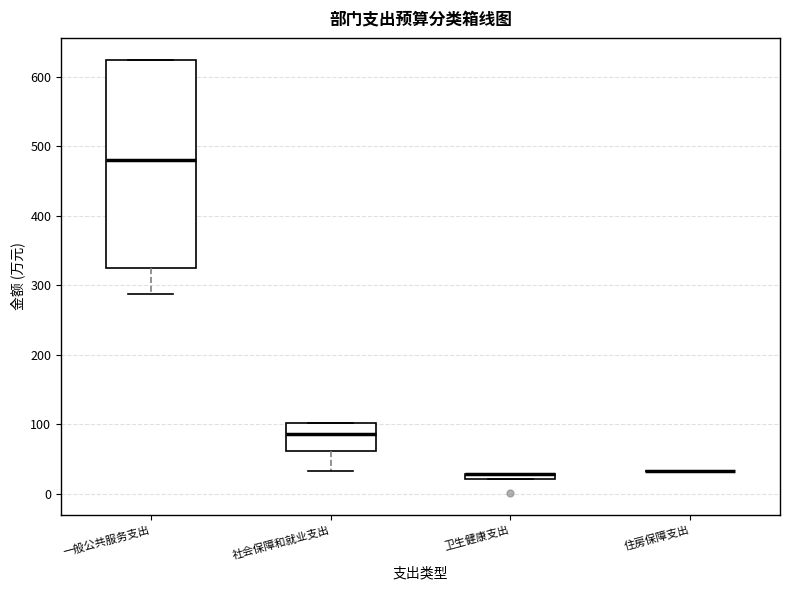

Where is the upper edge of the box for 卫生健康支出 on the y-axis? The values are not printed on the chart, so give them approximately, as read against the axis.

30